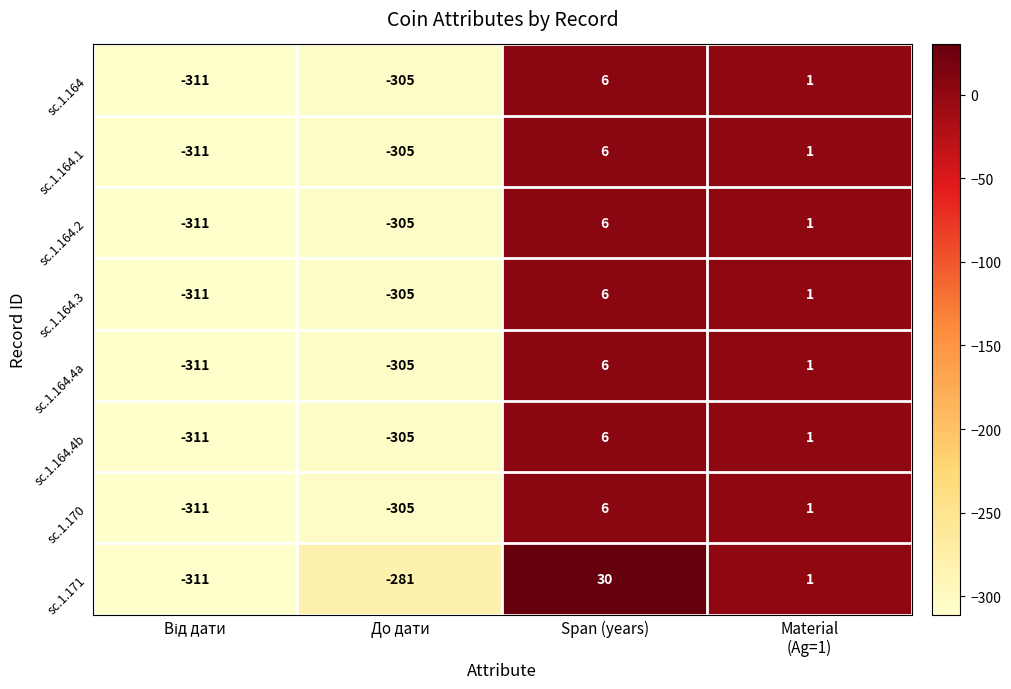

At which category does the chart reach its peak across all series?

Span (years)